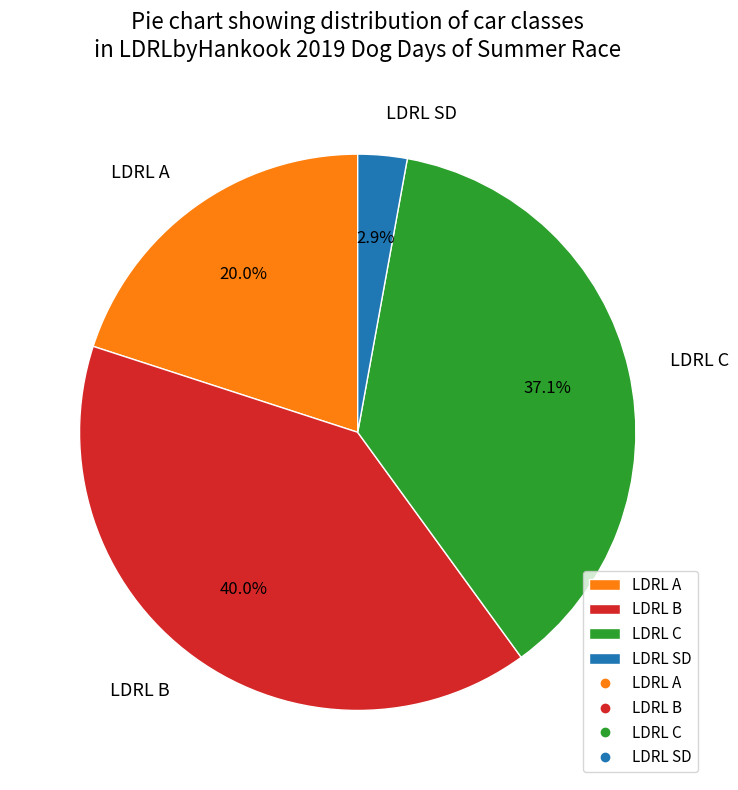

What percentage do LDRL SD and LDRL A together represent?

22.9%